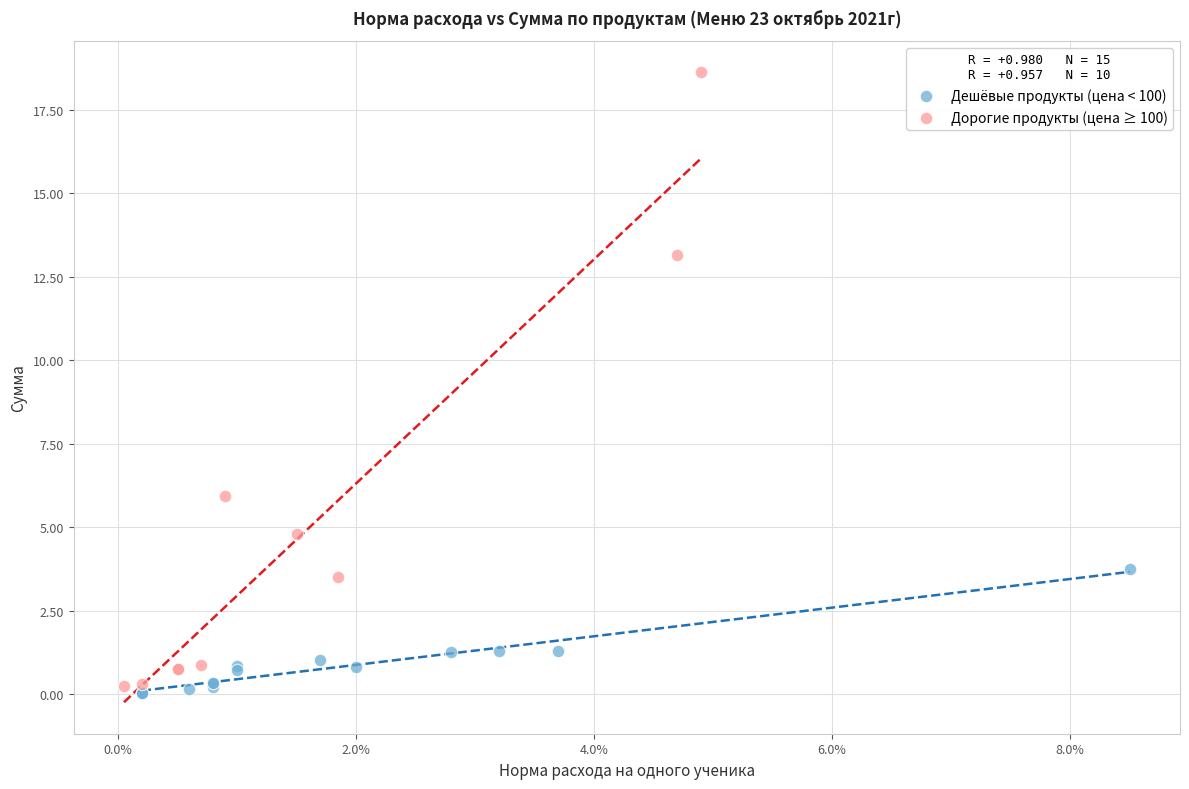

Which series has the largest Y range (max minus min)?

Дорогие продукты (цена ≥ 100)